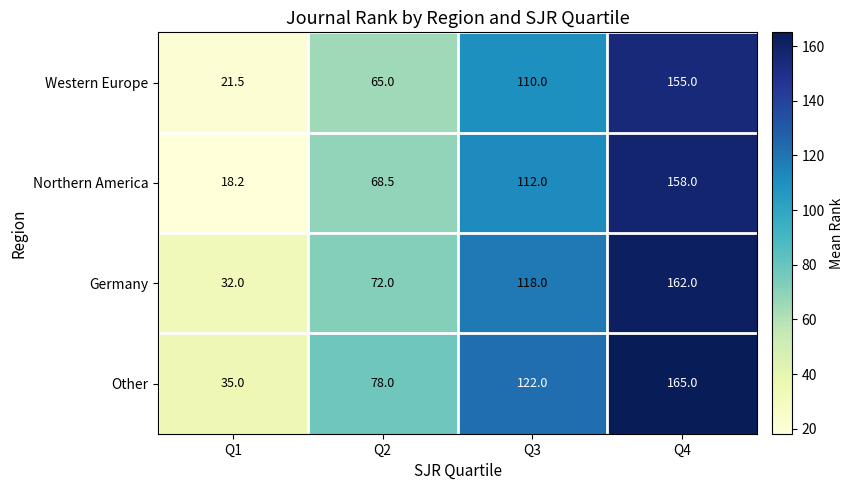

What is the difference between the maximum and second lowest values in the Germany series?

90.0